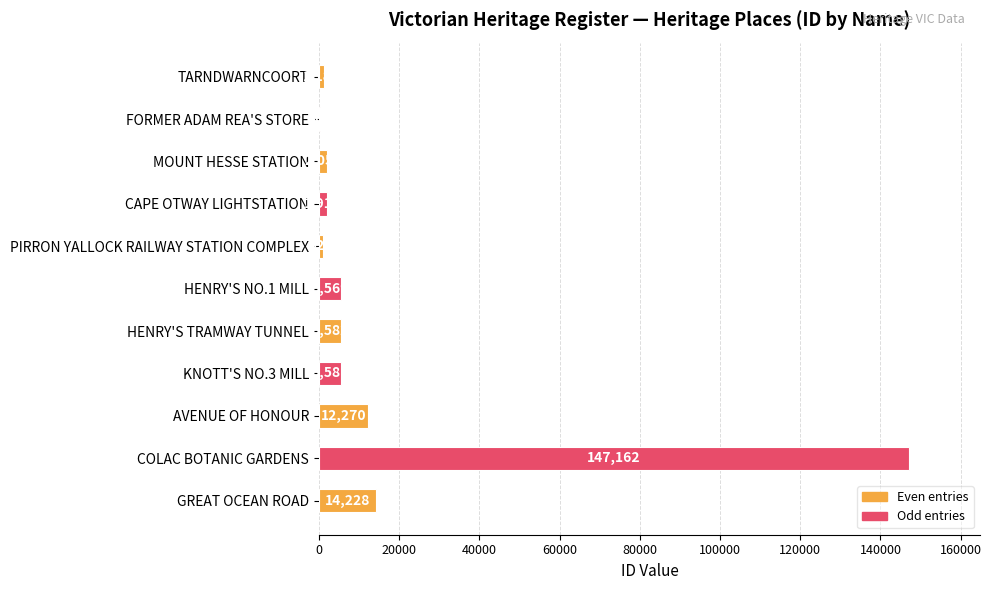

What is the sum of all values?

196777